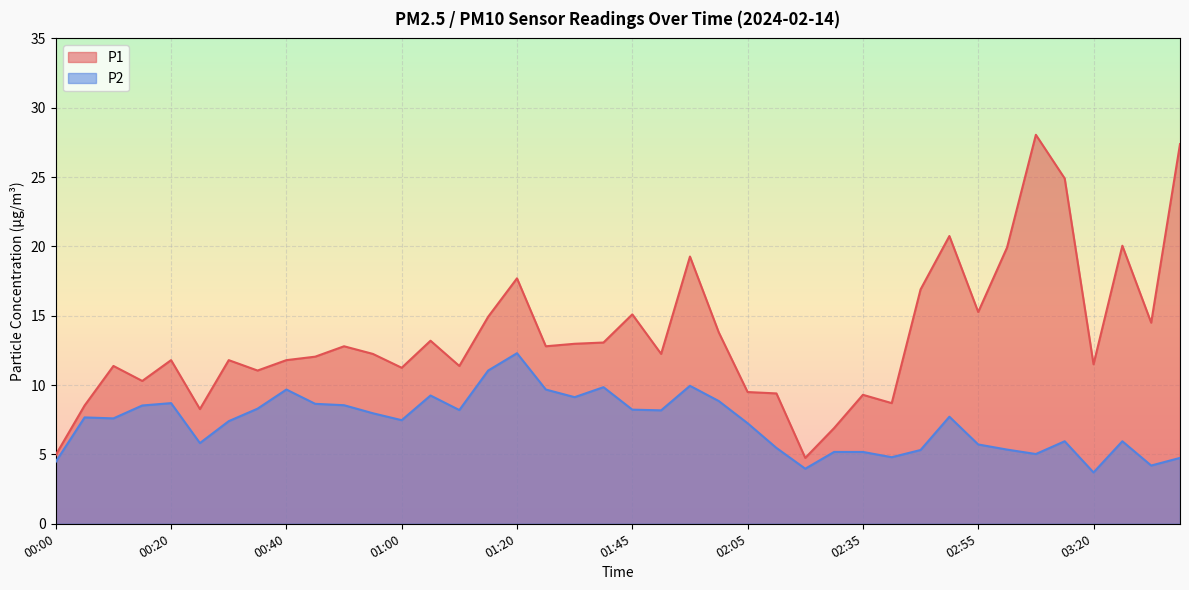

Count the number of data series in this chart.

2